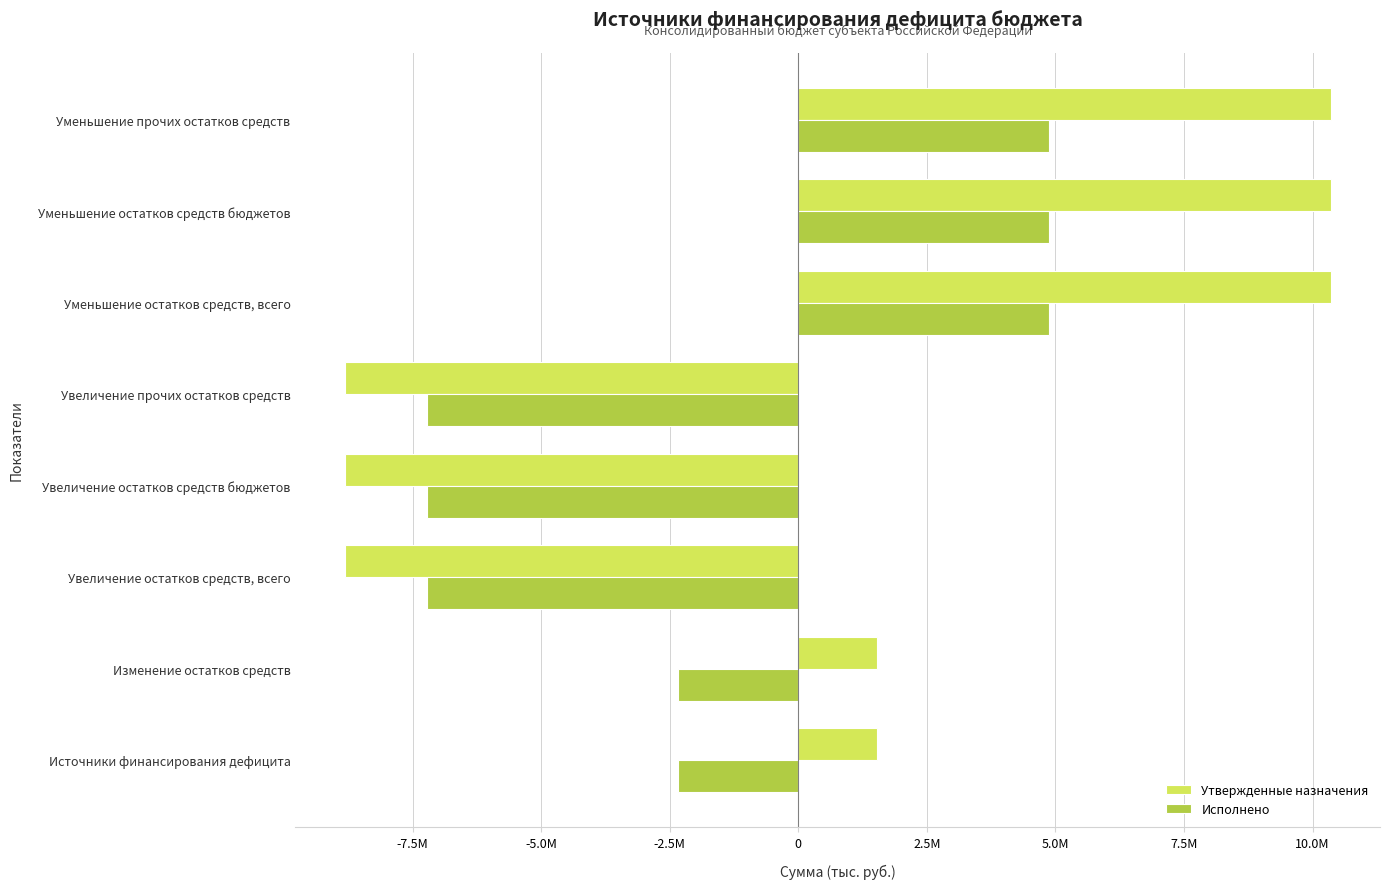

List the series in order of their overall mean, highest first.

Утвержденные назначения, Исполнено